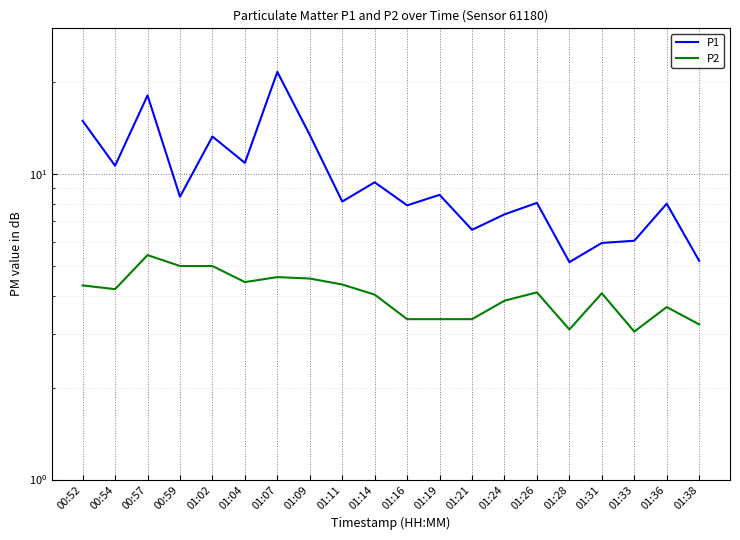

In P2, how many points are lower than both neighbors (excluding endpoints)?

4